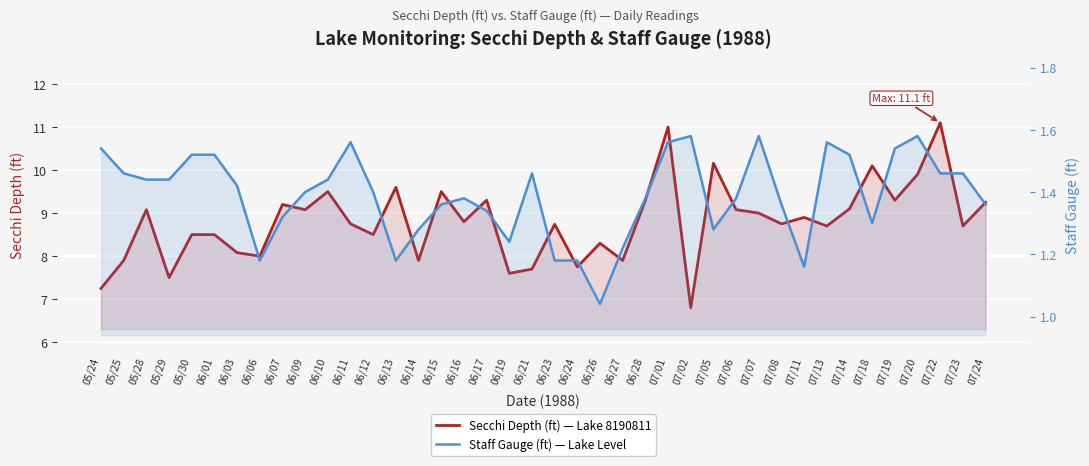

At which category is the sum across all series the highest?

07/01